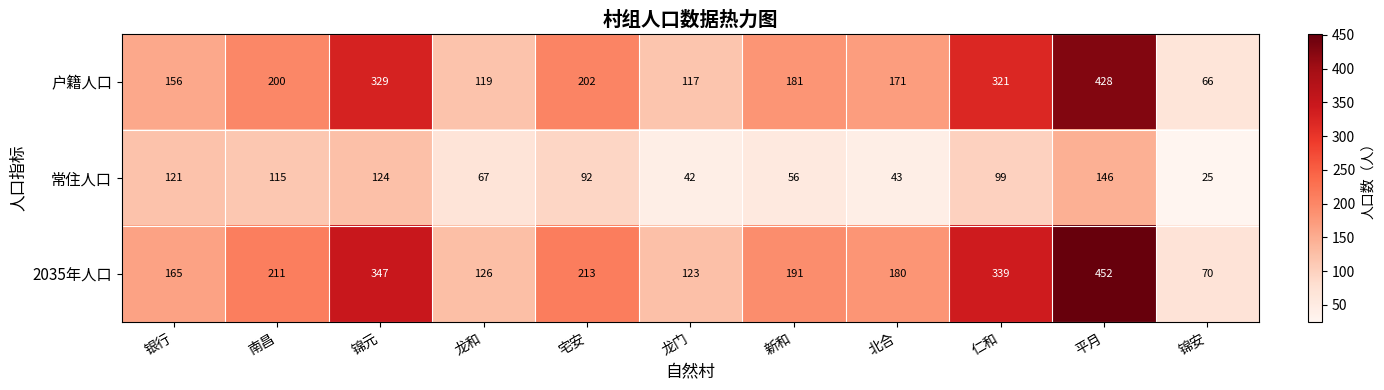

What is the maximum value shown in the chart?

452